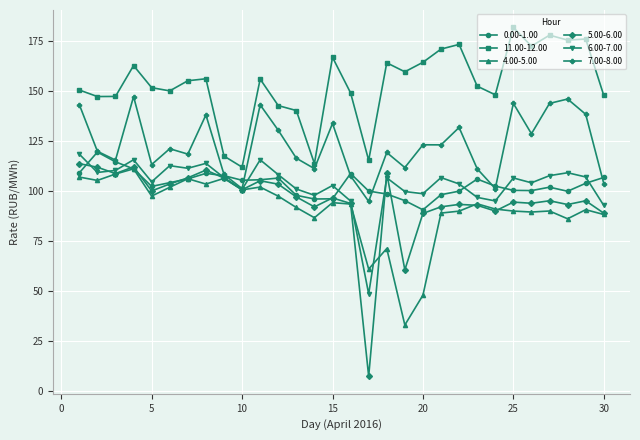

How many data points in 5.00-6.00 are less than 96?

15